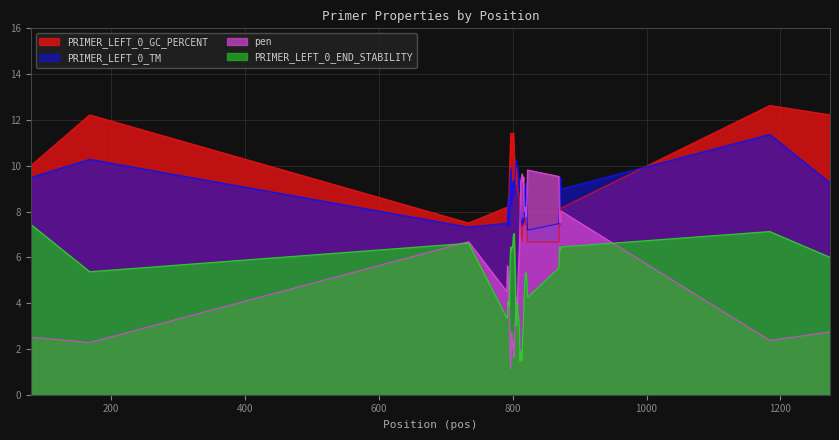

The value of PRIMER_LEFT_0_GC_PERCENT at 797 is 2.5. True or false?

False